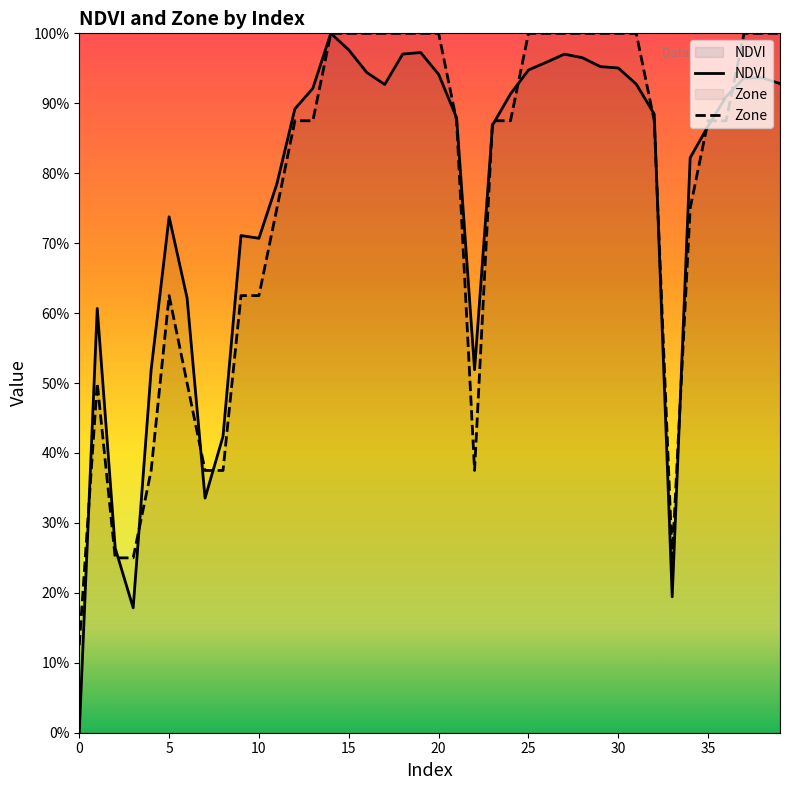

True or false: NDVI has a value of 0.9 at 17.

True